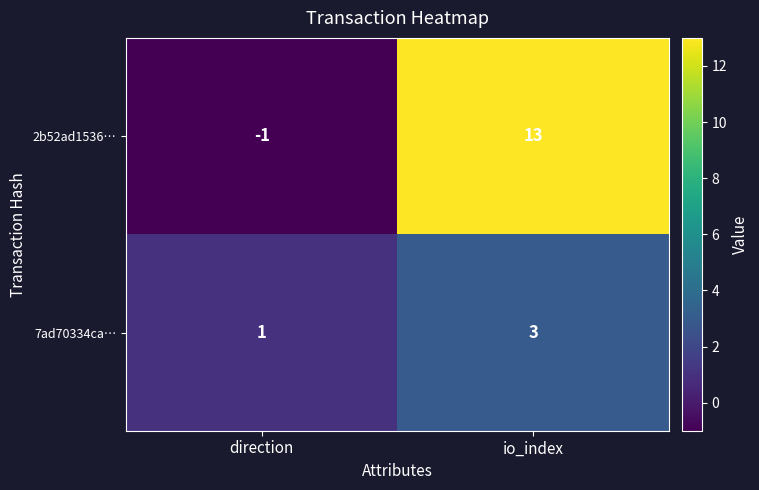

Which series has the largest range (max minus min)?

2b52ad1536…